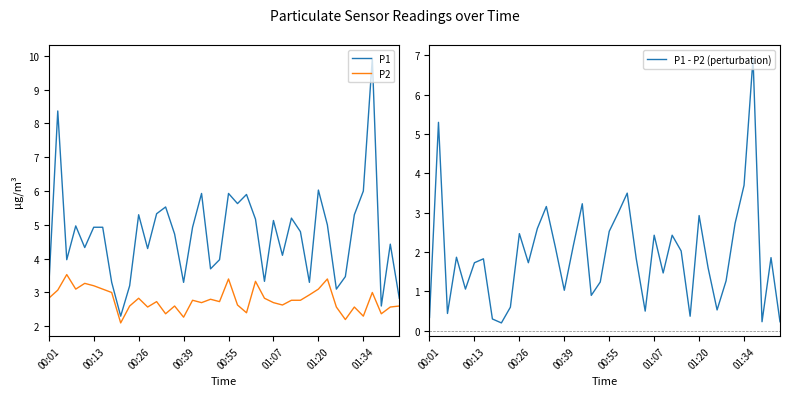

Rank the series by their maximum value, from lowest to highest.

P2, P1 - P2 (perturbation), P1